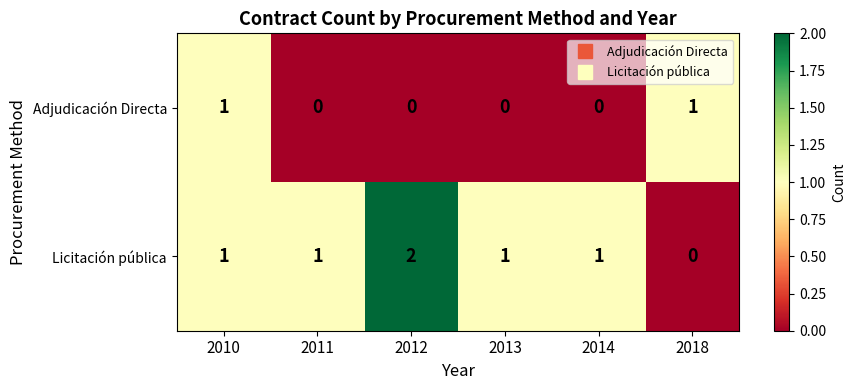

True or false: Licitación pública has a value of 1 at 2014.

True